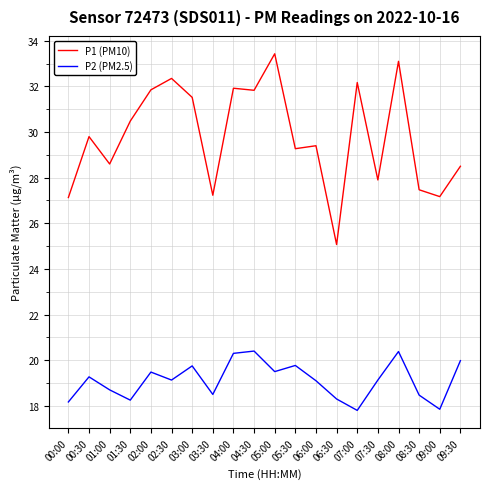

In P2 (PM2.5), how many points are higher than both neighbors (excluding endpoints)?

6